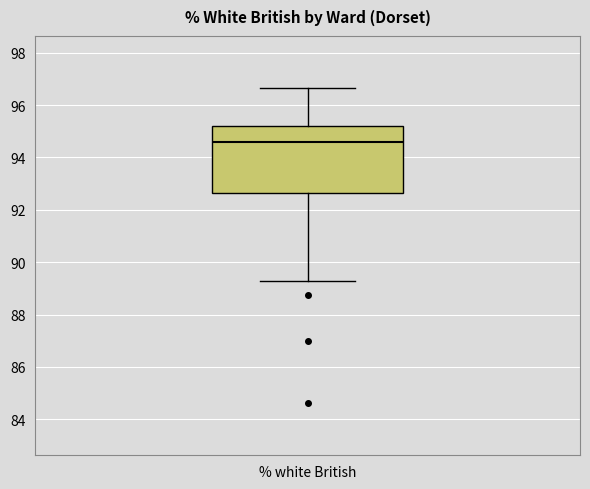

Read this box plot against the y-axis: the position of the median line, the range covered by the box, and the ends of both whiskers. The values are not printed on the chart, so give them approximately, as read against the axis.

median 94.6, box 92.6 to 95.2, whiskers 89.2 to 96.6